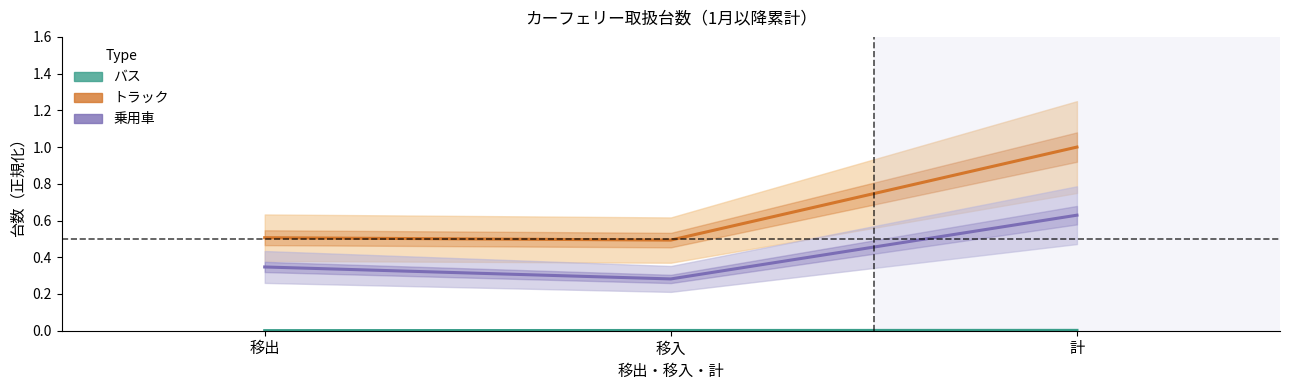

Does the chart display data point markers on the line(s)?

No